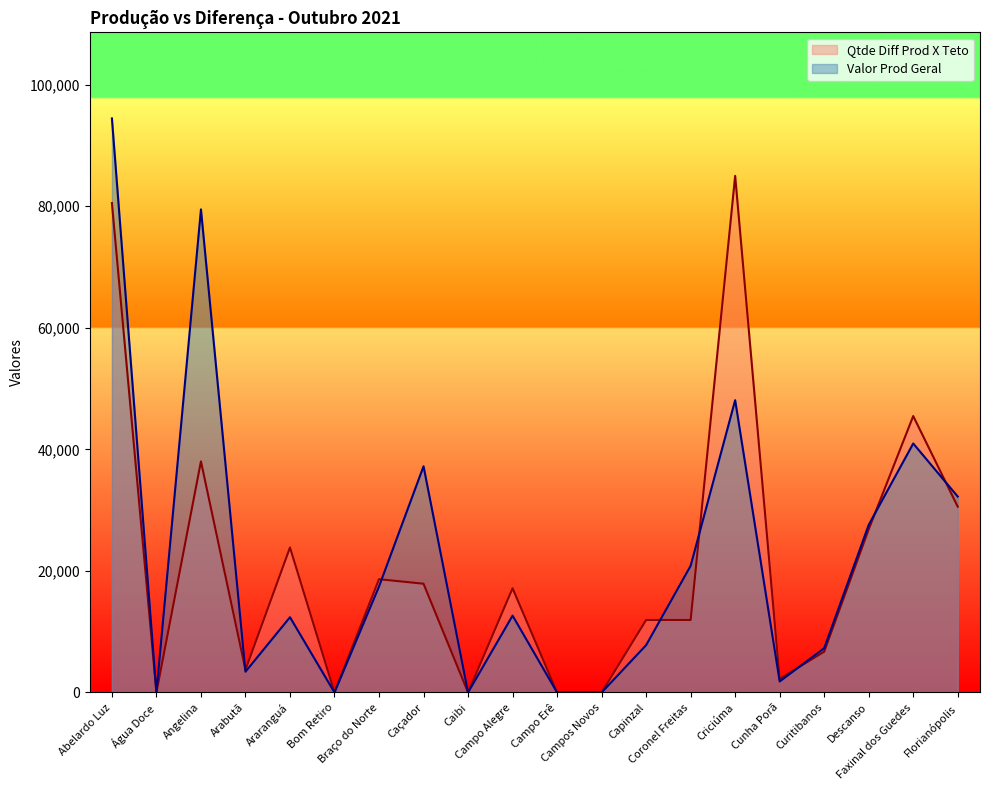

At which category does the chart reach its peak across all series?

Abelardo Luz